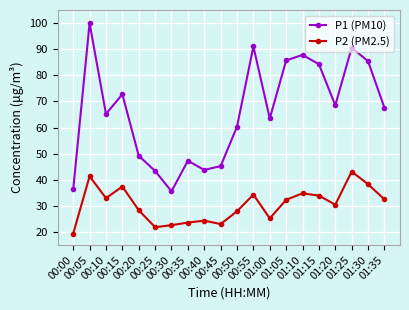

True or false: P2 (PM2.5) has more than 2 points higher than both neighbors.

True